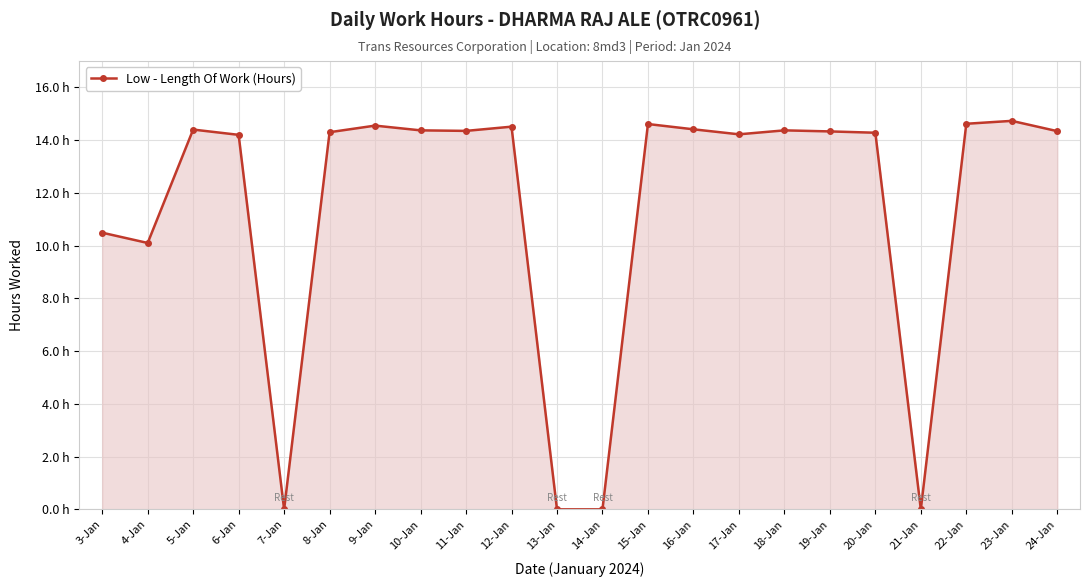

How many data points are above 14?

16